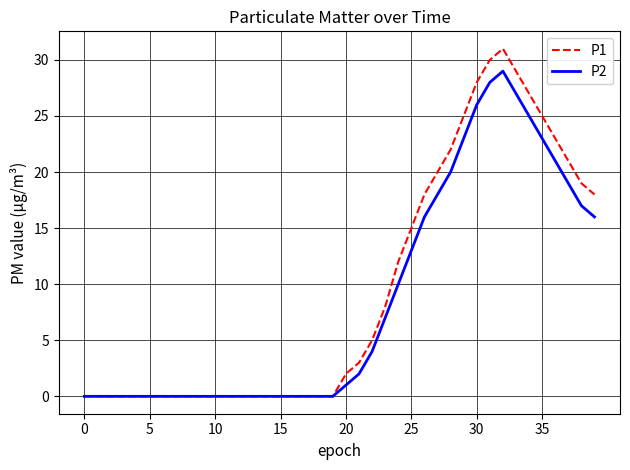

List the series in order of their peak value, lowest first.

P2, P1